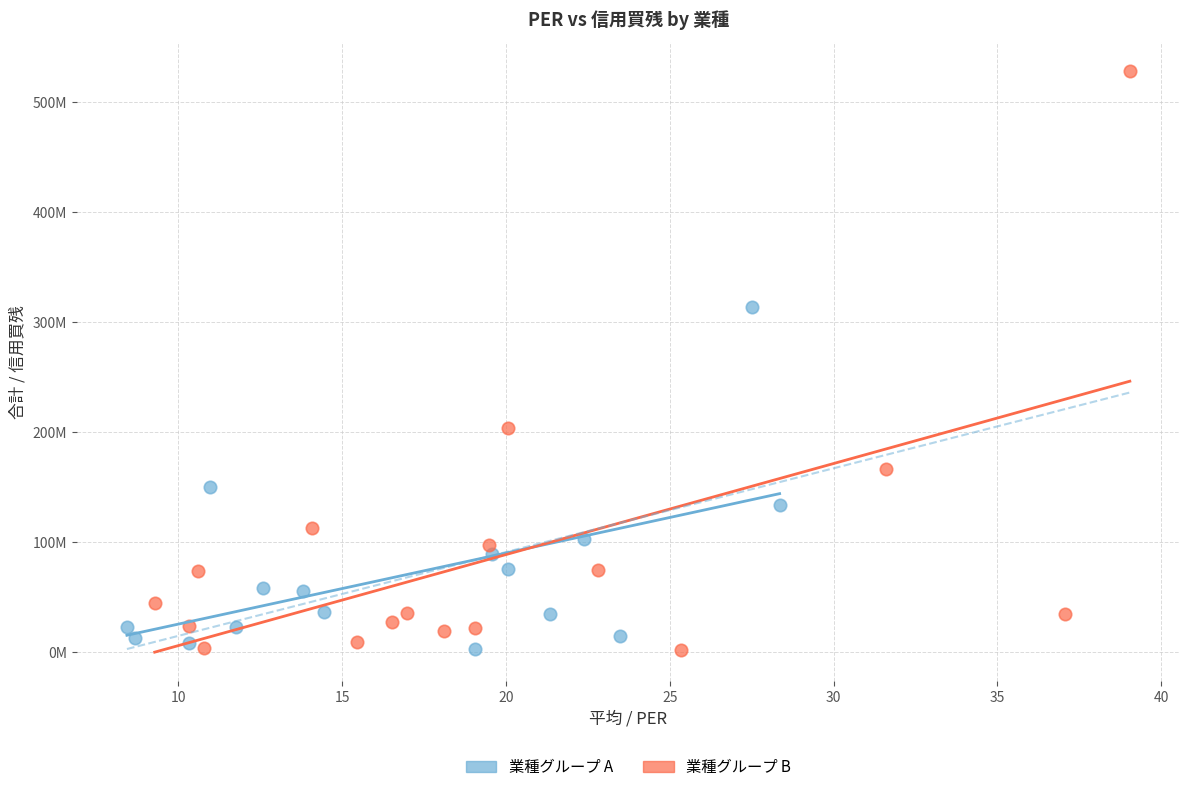

What are all the series names shown in the legend?

業種グループ A, 業種グループ B